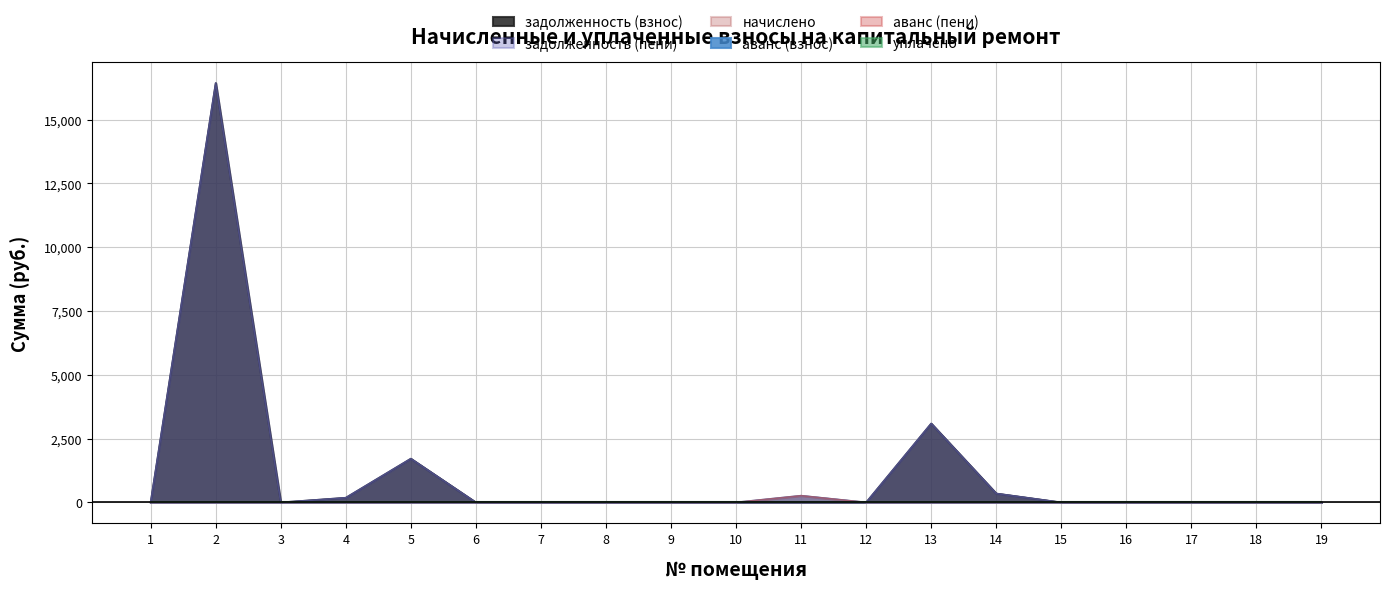

Which series ends up on top after the final intersection of задолженность (взнос) and аванс (взнос)?

аванс (взнос)